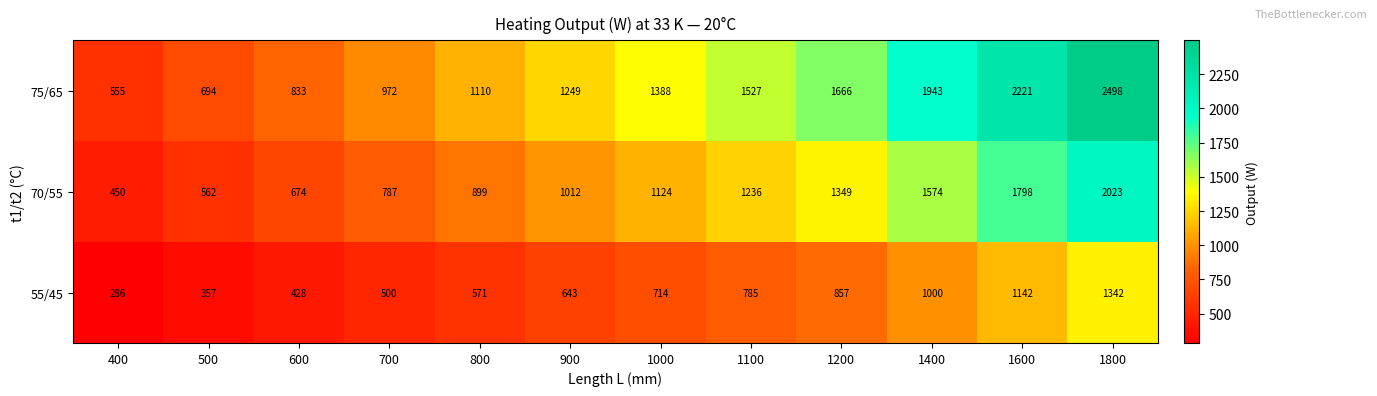

What is the highest value of the 55/45 series?

1342